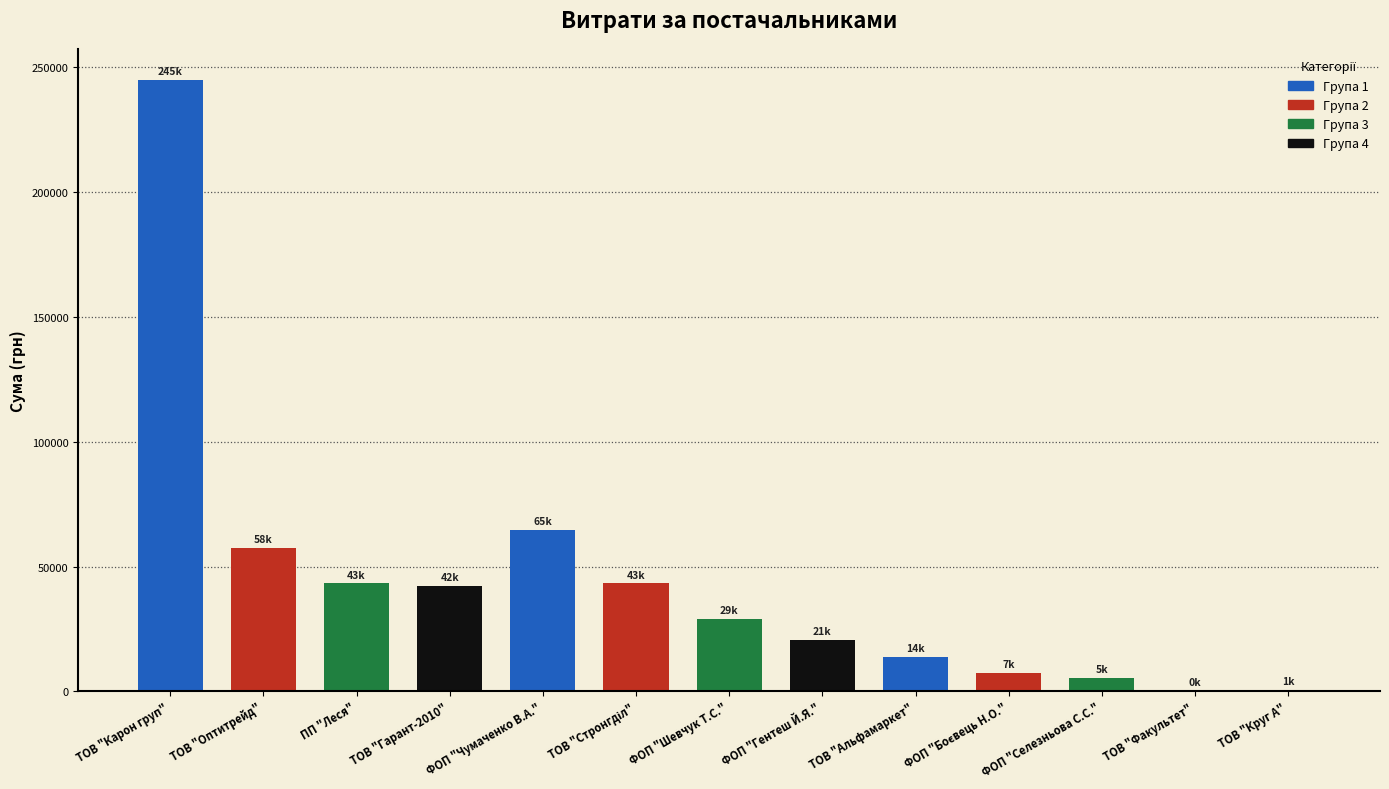

What is the sum of all values?

573875.7